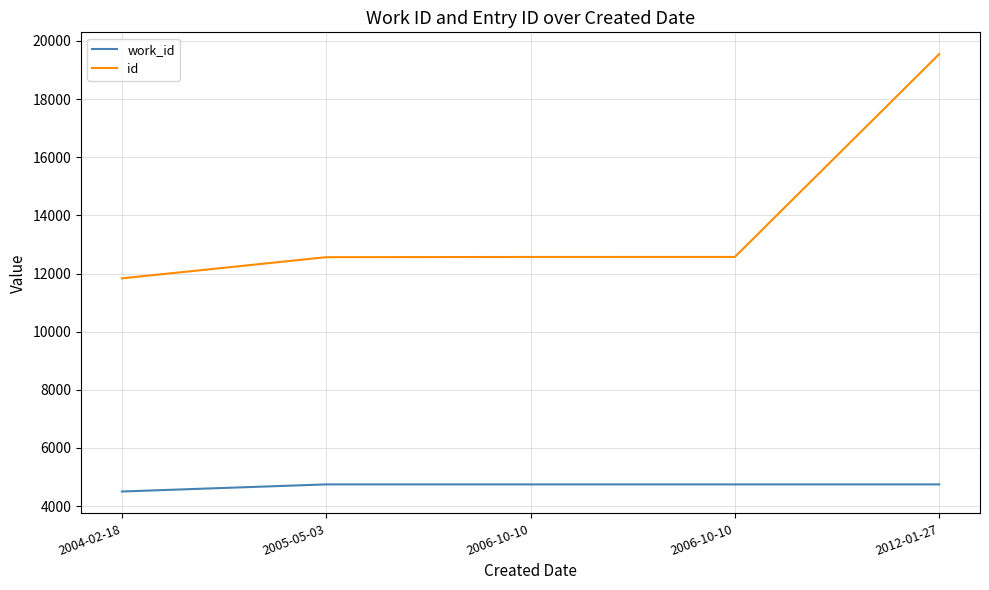

Is this an area chart (filled region under the line)?

No